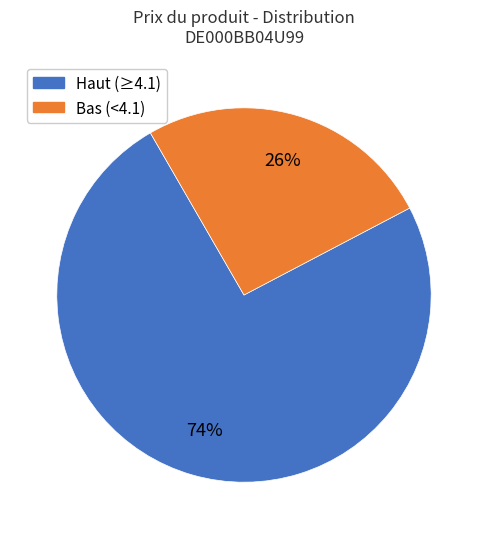

Count the number of slices in the pie.

2